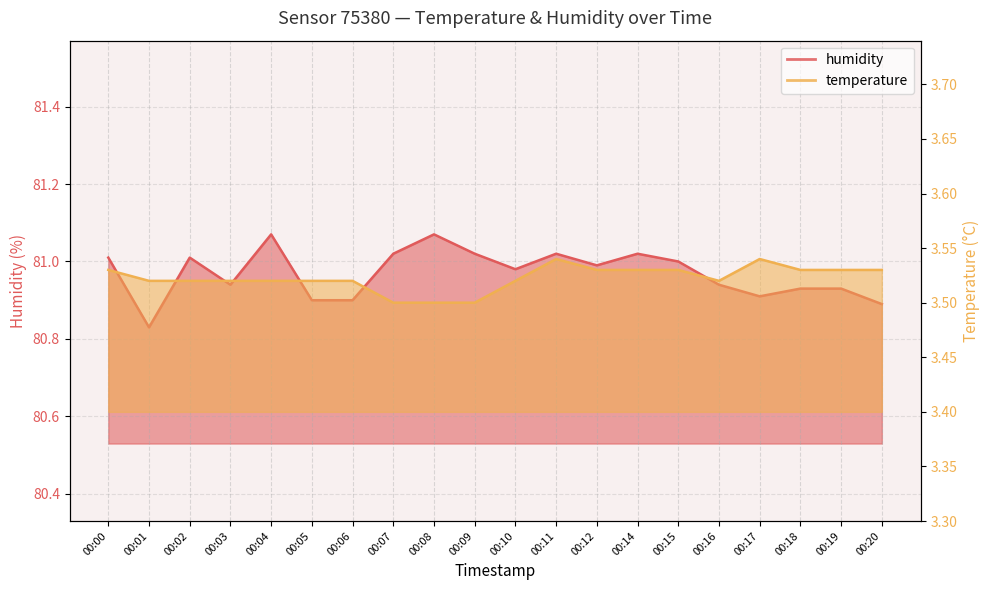

How many interior local valleys does the humidity series have?

5